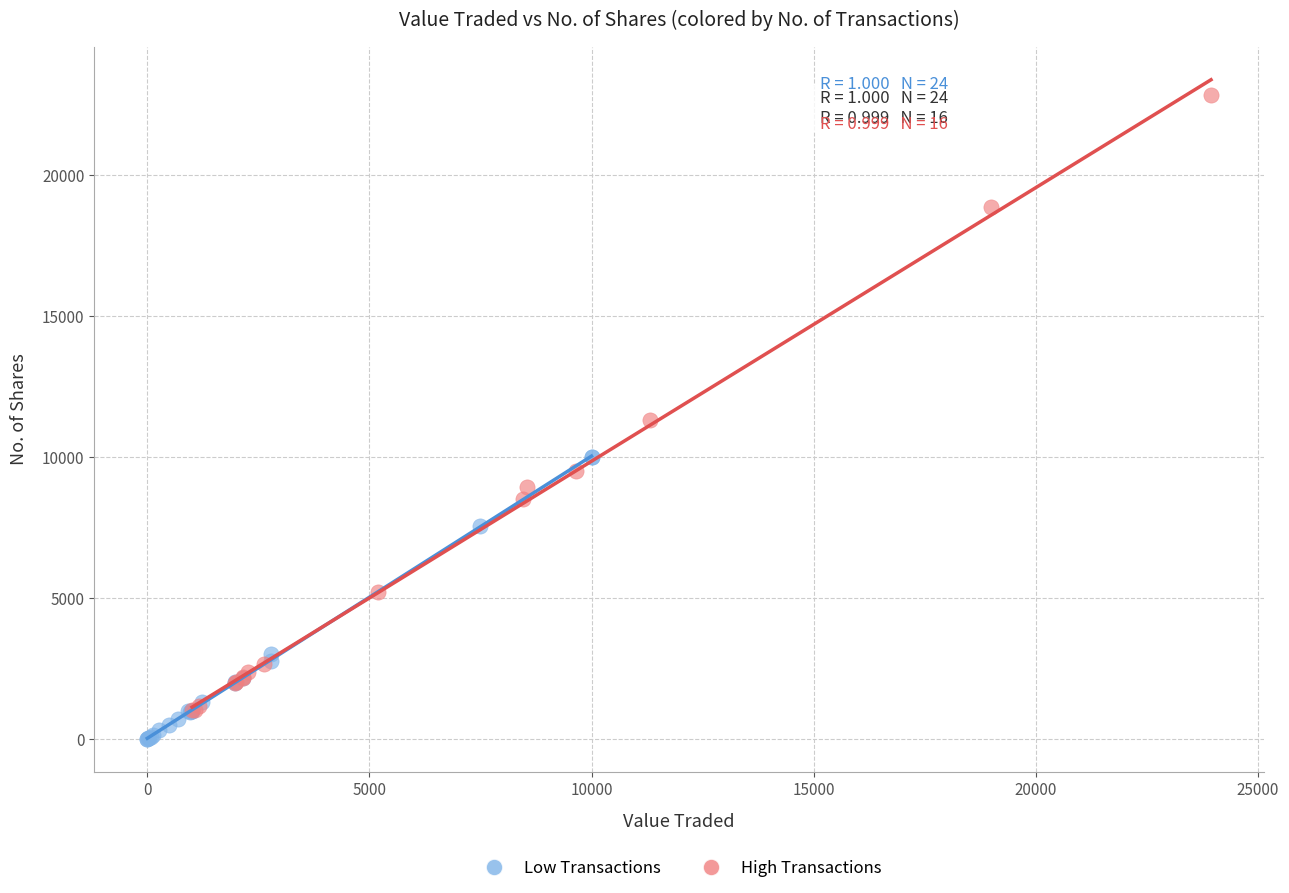

Which series reaches the minimum Y coordinate?

Low Transactions